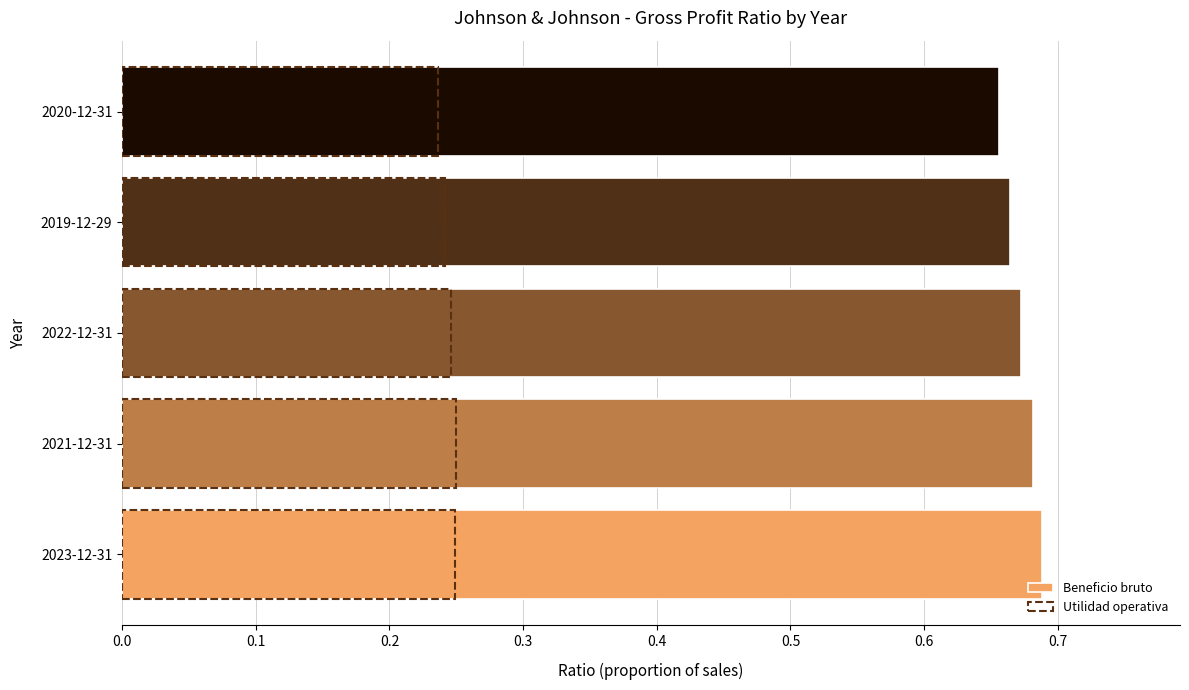

What are all the series names shown in the legend?

Beneficio bruto, Utilidad operativa